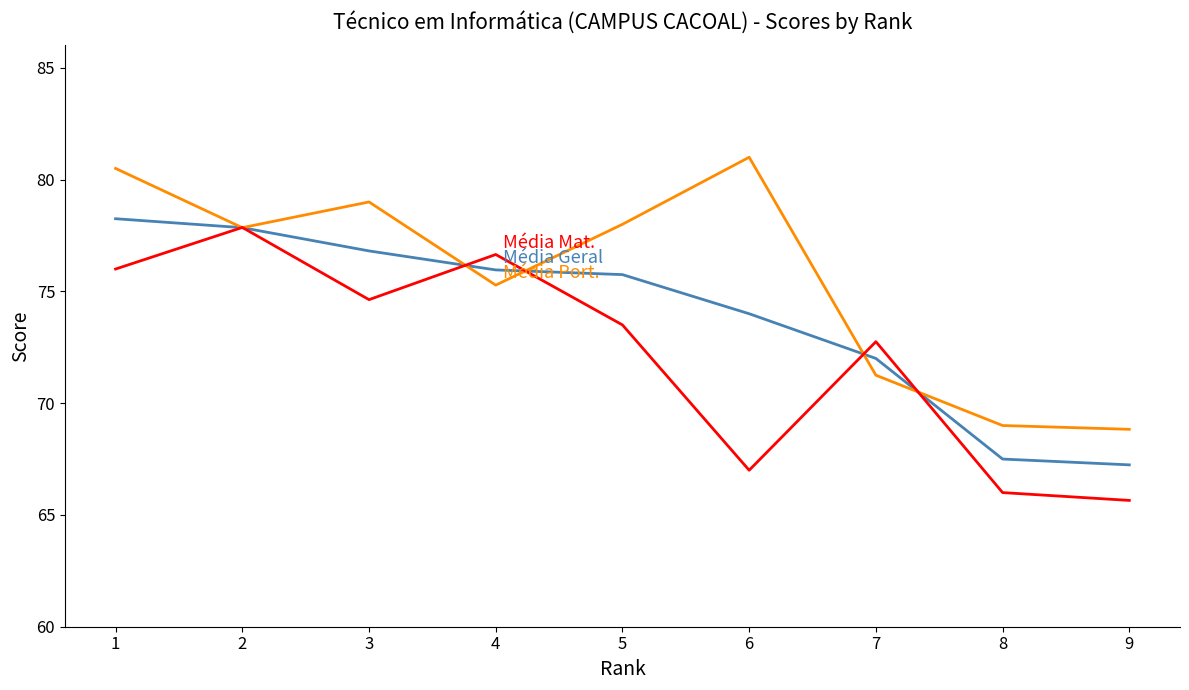

What is the maximum value shown in the chart?

81.0